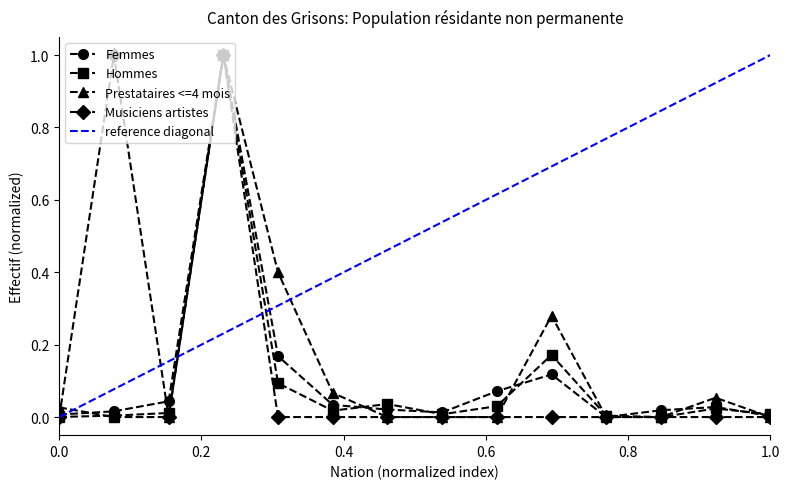

True or false: Hommes has more than 2 interior local peaks.

True